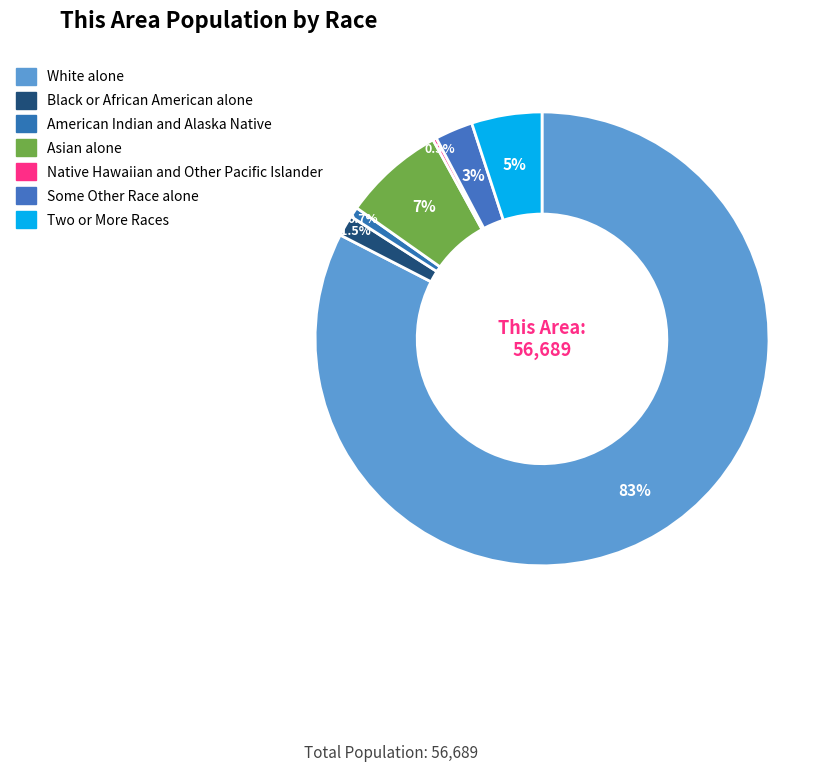

Rank the categories by value from lowest to highest.

Native Hawaiian and Other Pacific Islander, American Indian and Alaska Native, Black or African American alone, Some Other Race alone, Two or More Races, Asian alone, White alone